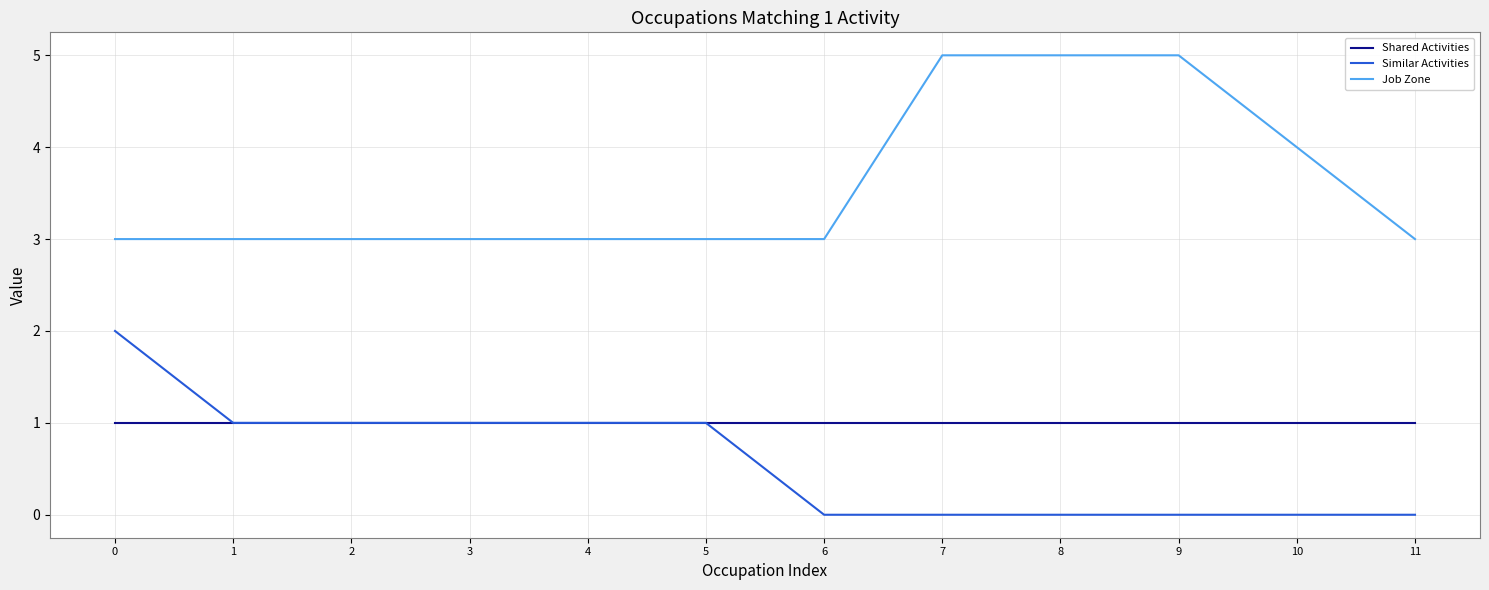

What is the approximate value of Shared Activities at 1?

1